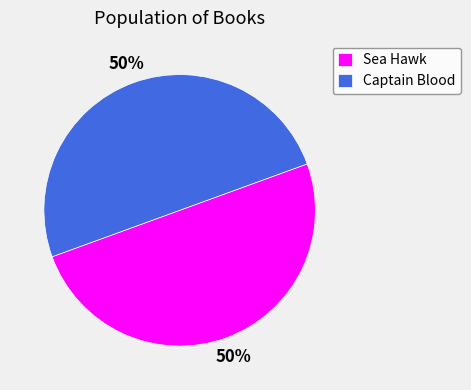

To the nearest percent, what percentage of the pie is Sea Hawk?

50%